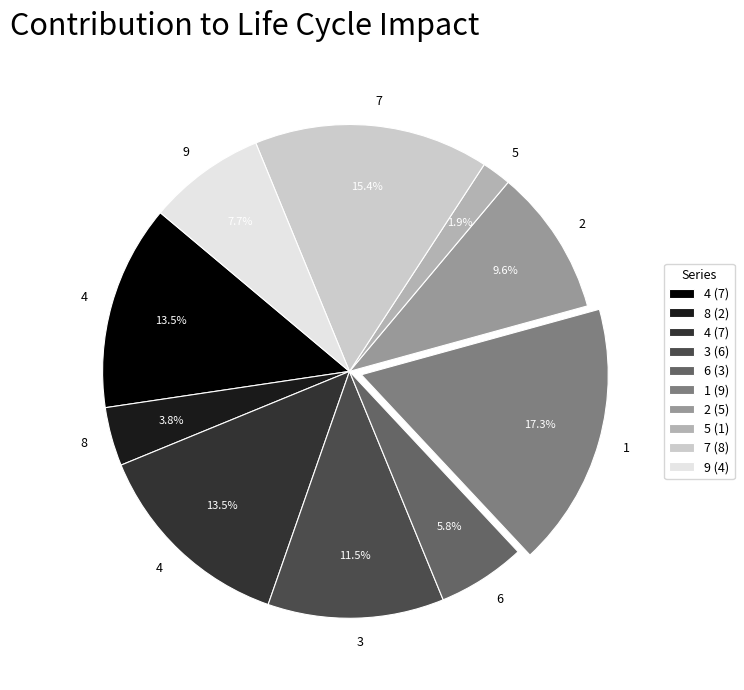

Is there any slice that represents more than half of the pie?

No